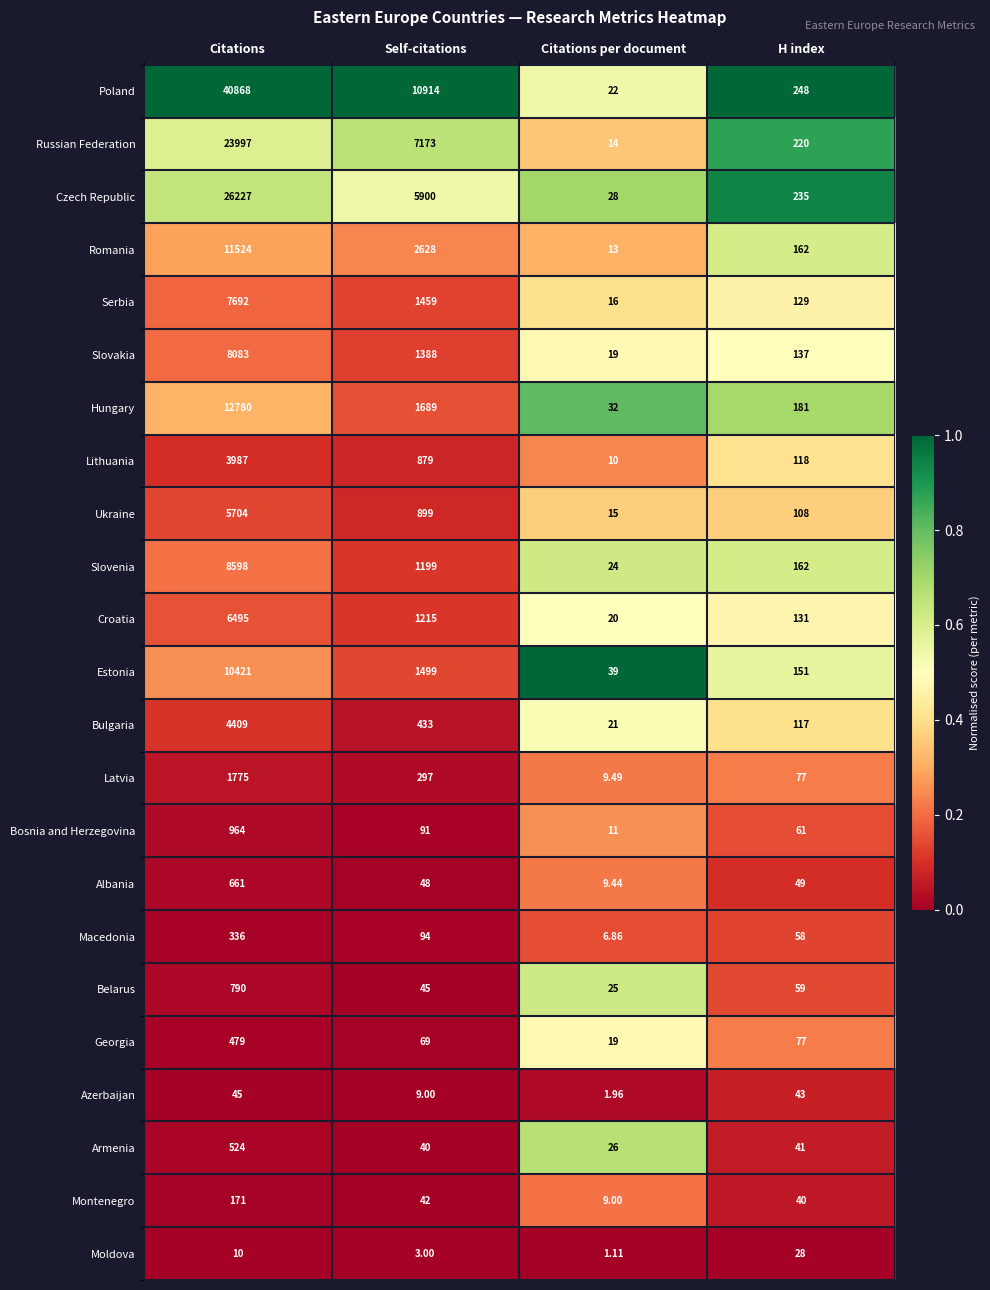

At which category is the sum across all series the highest?

Citations